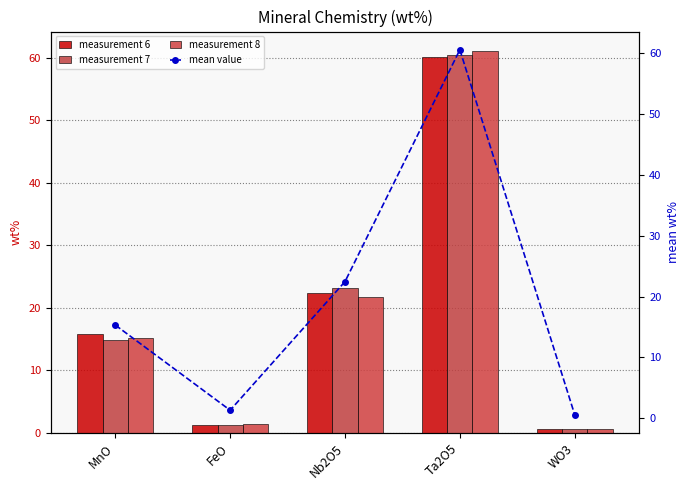

Rank the series by their maximum value, from lowest to highest.

measurement 6, measurement 7, mean value, measurement 8